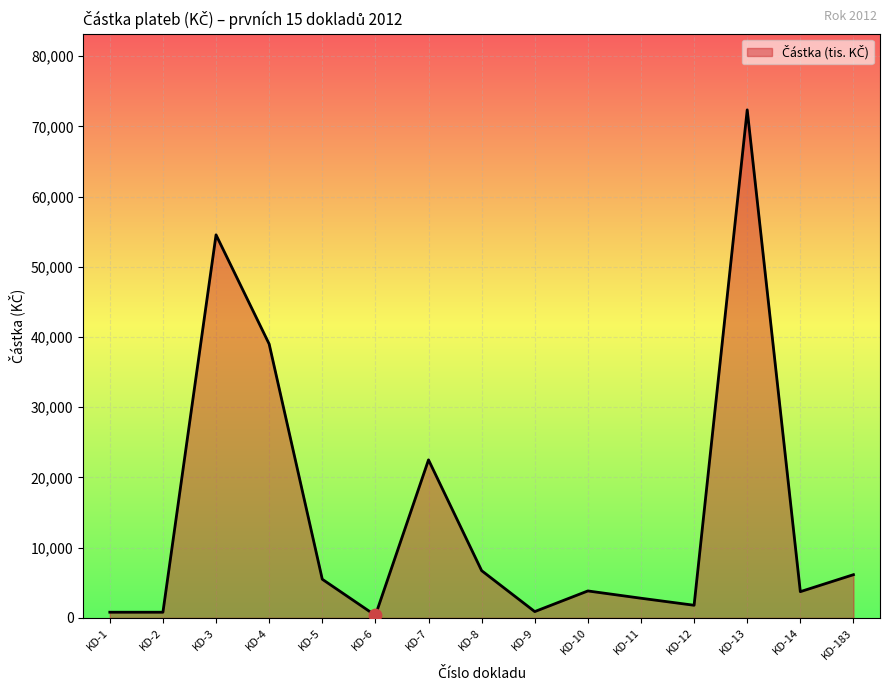

What is the ratio of the value at KD-9 to the value at KD-183?

0.1